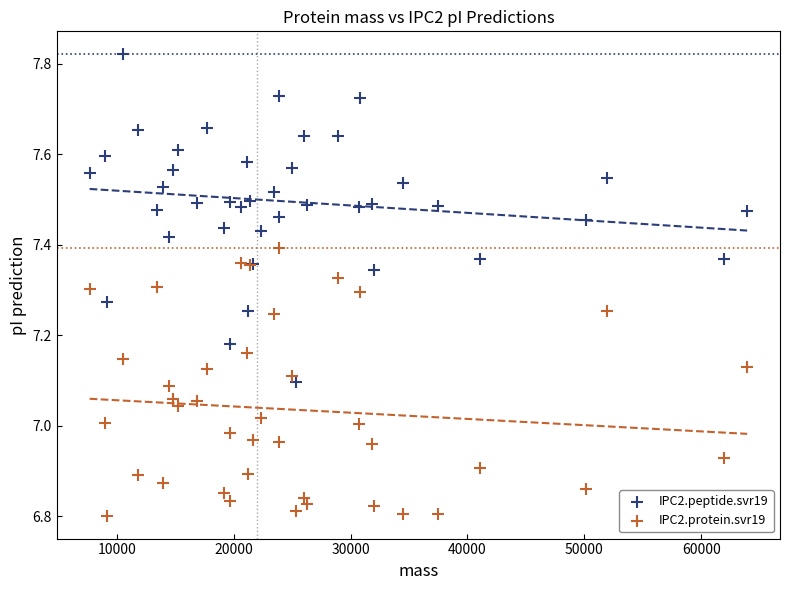

Which series contains the lowest Y value?

IPC2.protein.svr19